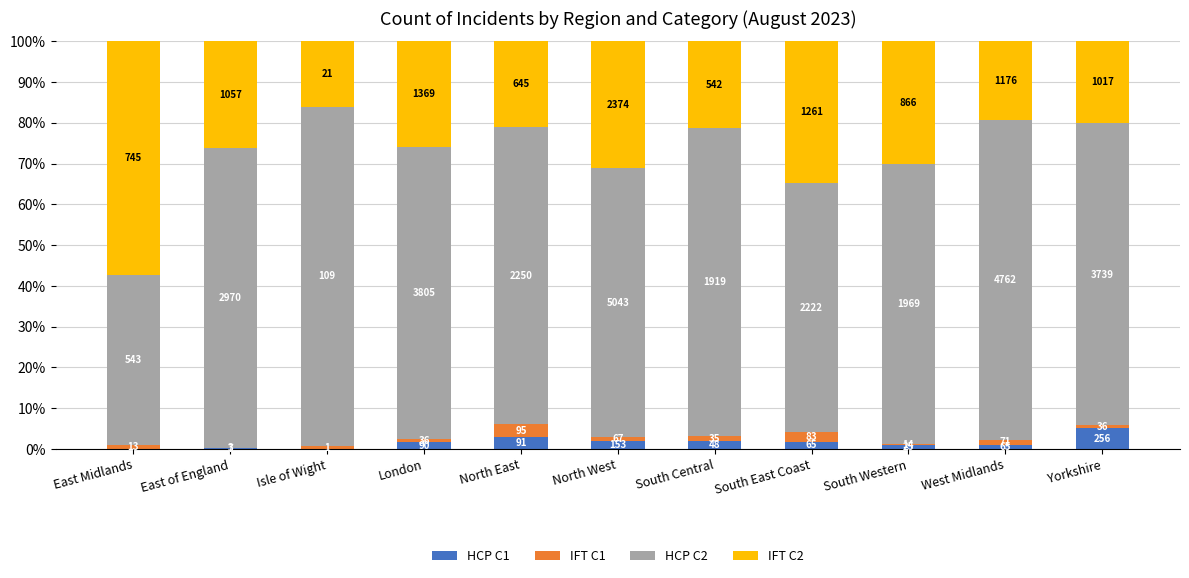

At which category is the sum across all series the highest?

East Midlands